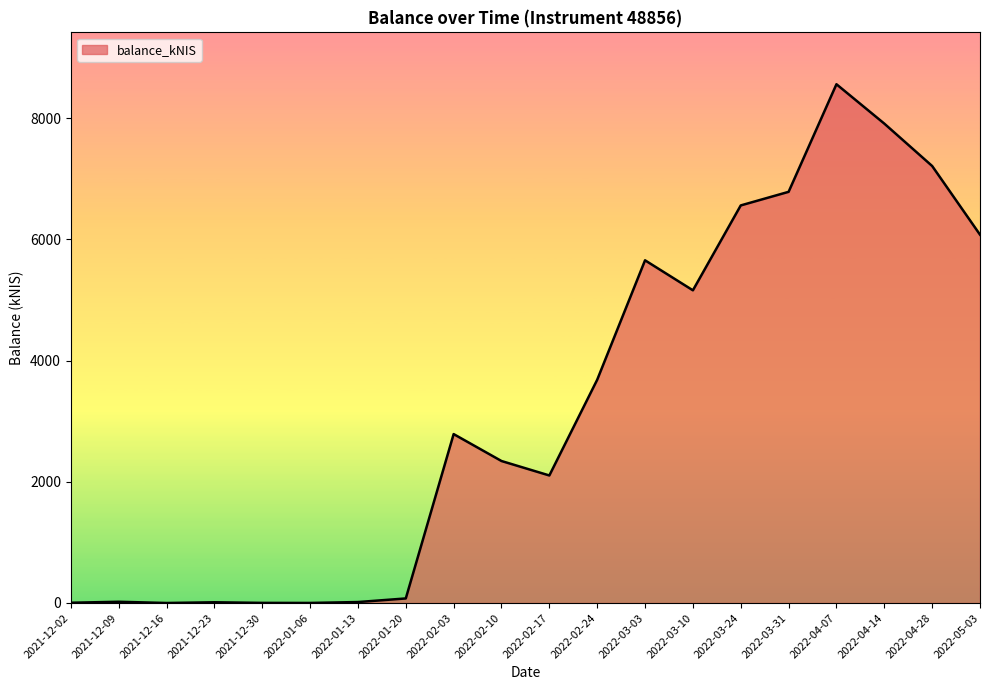

Approximately how many times larger is the value at 2022-03-03 compared to 2022-02-24?

1.5